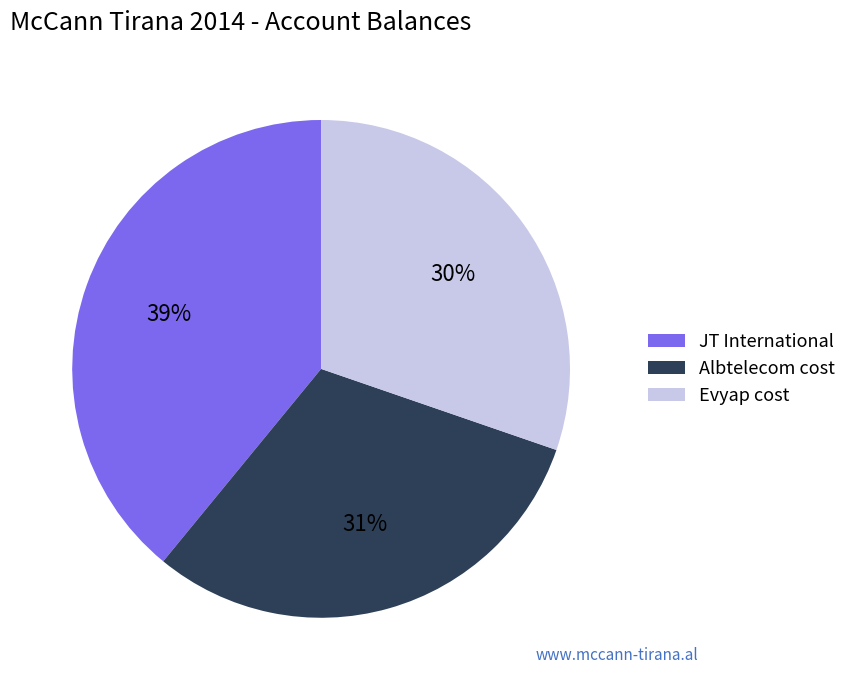

To the nearest percent, what is the average slice percentage?

33%